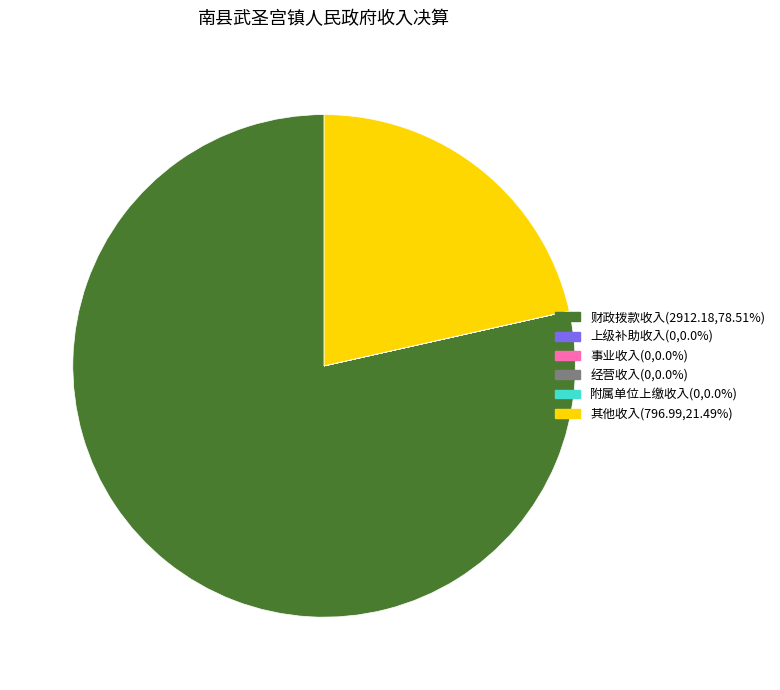

Is there a majority slice in this chart?

Yes